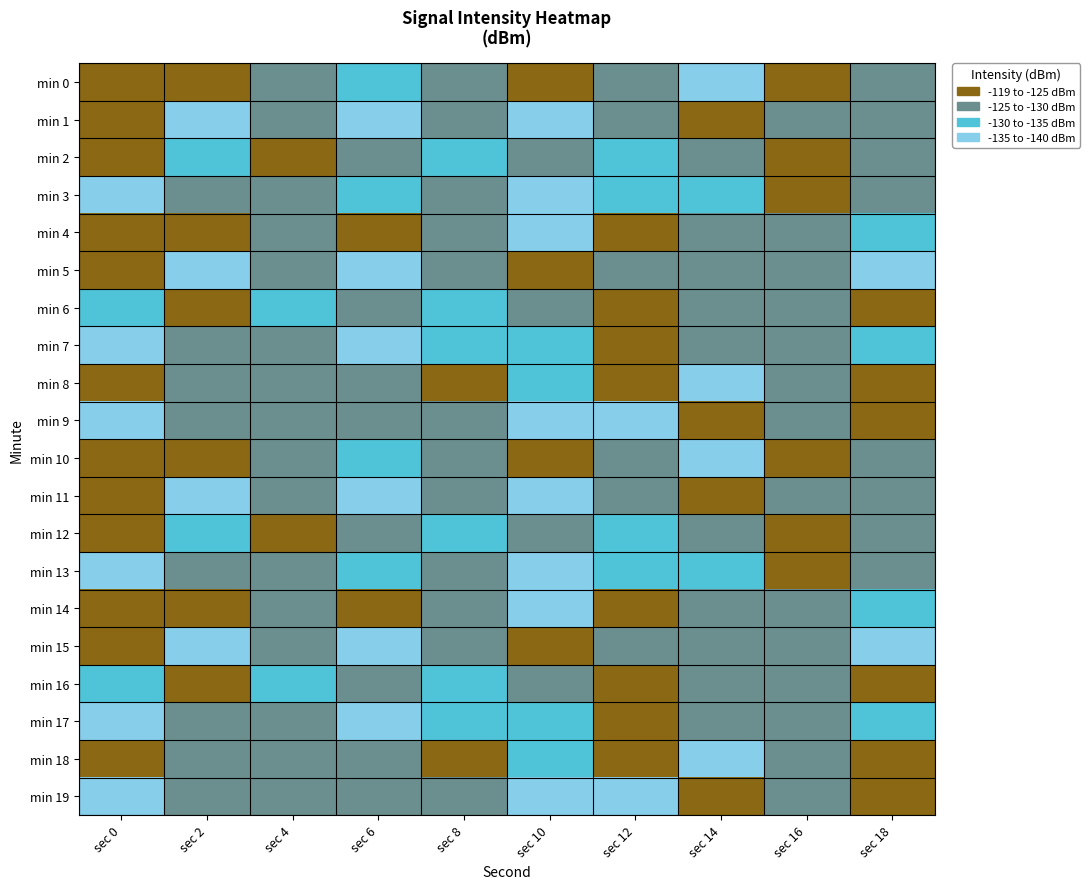

Rank the series at sec 8 from highest to lowest value.

min 8, min 18, min 5, min 15, min 3, min 13, min 9, min 19, min 1, min 11, min 0, min 10, min 4, min 14, min 7, min 17, min 6, min 16, min 2, min 12